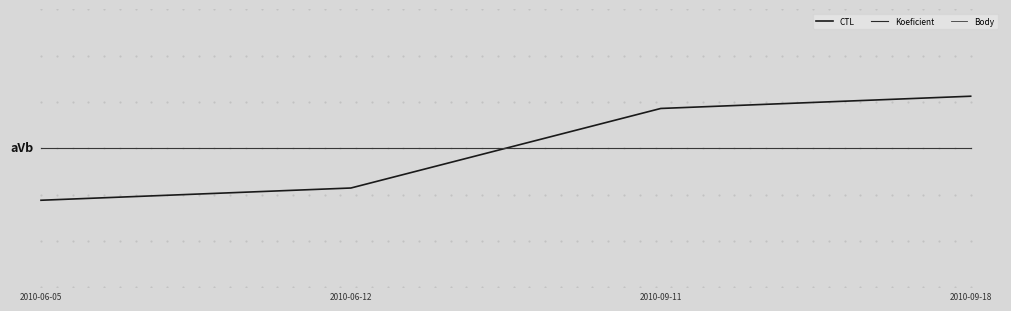

What position from the right is 2010-06-12?

3